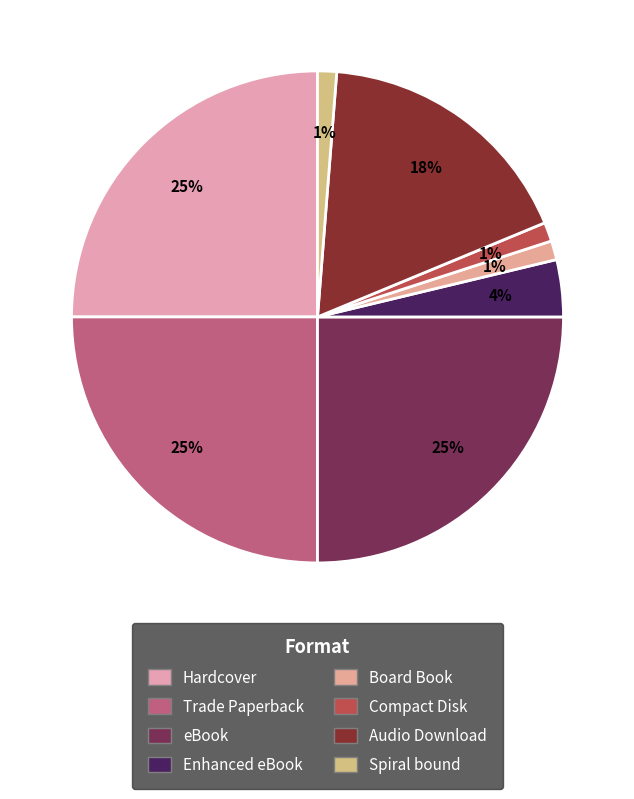

Is there a majority slice in this chart?

No